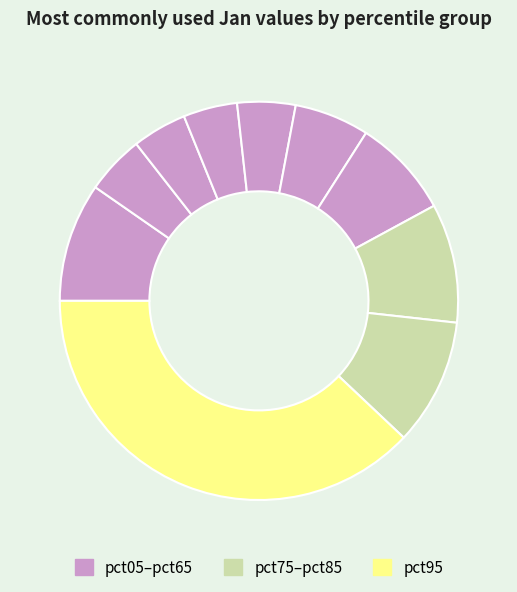

To the nearest percent, what is the difference between the largest and smallest slice percentages?

34%